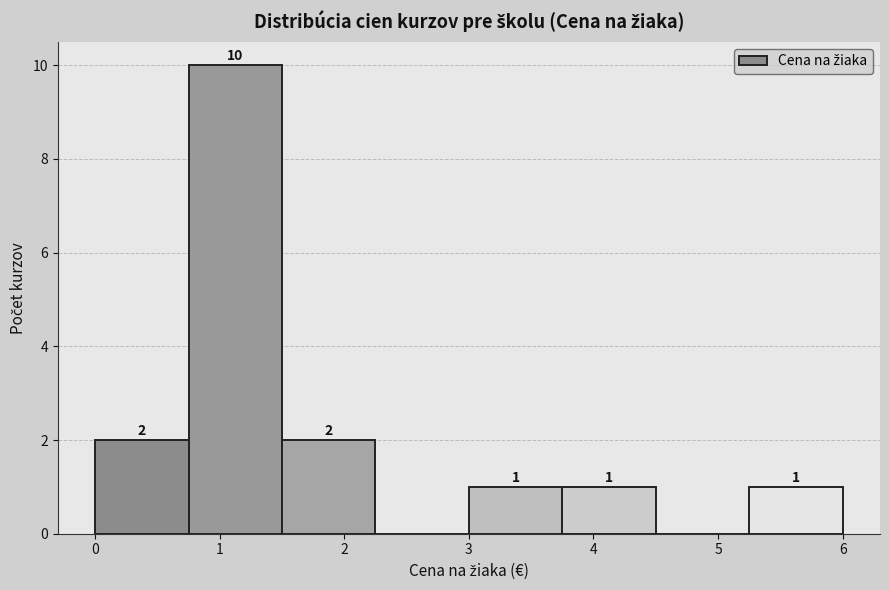

Over which range of the x-axis is the bar tallest?

0.75 to 1.50